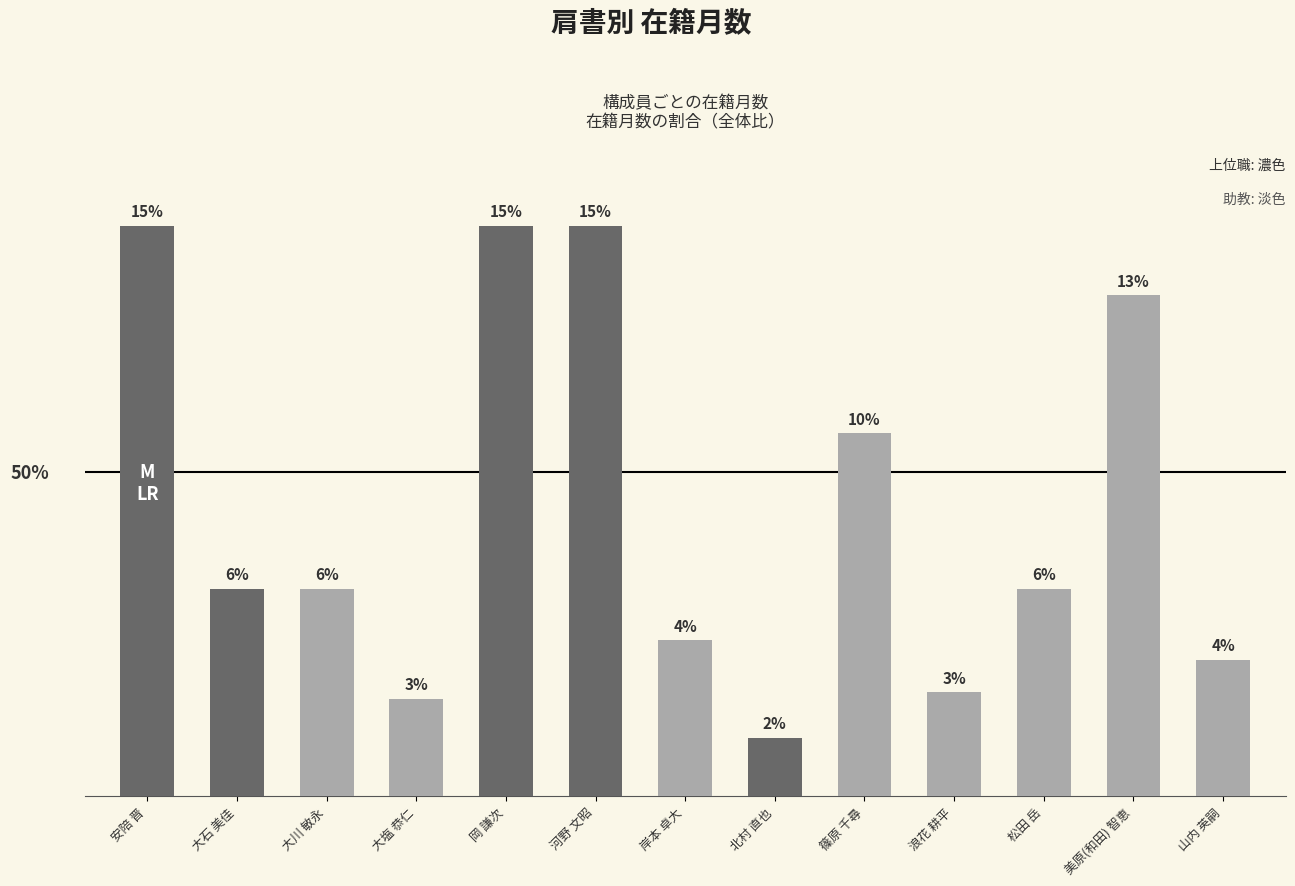

Does the chart contain any negative values?

No